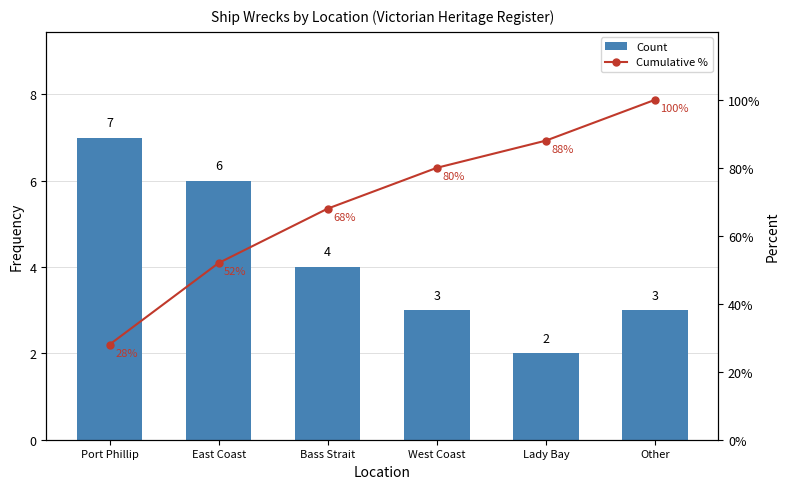

Between West Coast and Other, which series saw the biggest shift?

Cumulative %